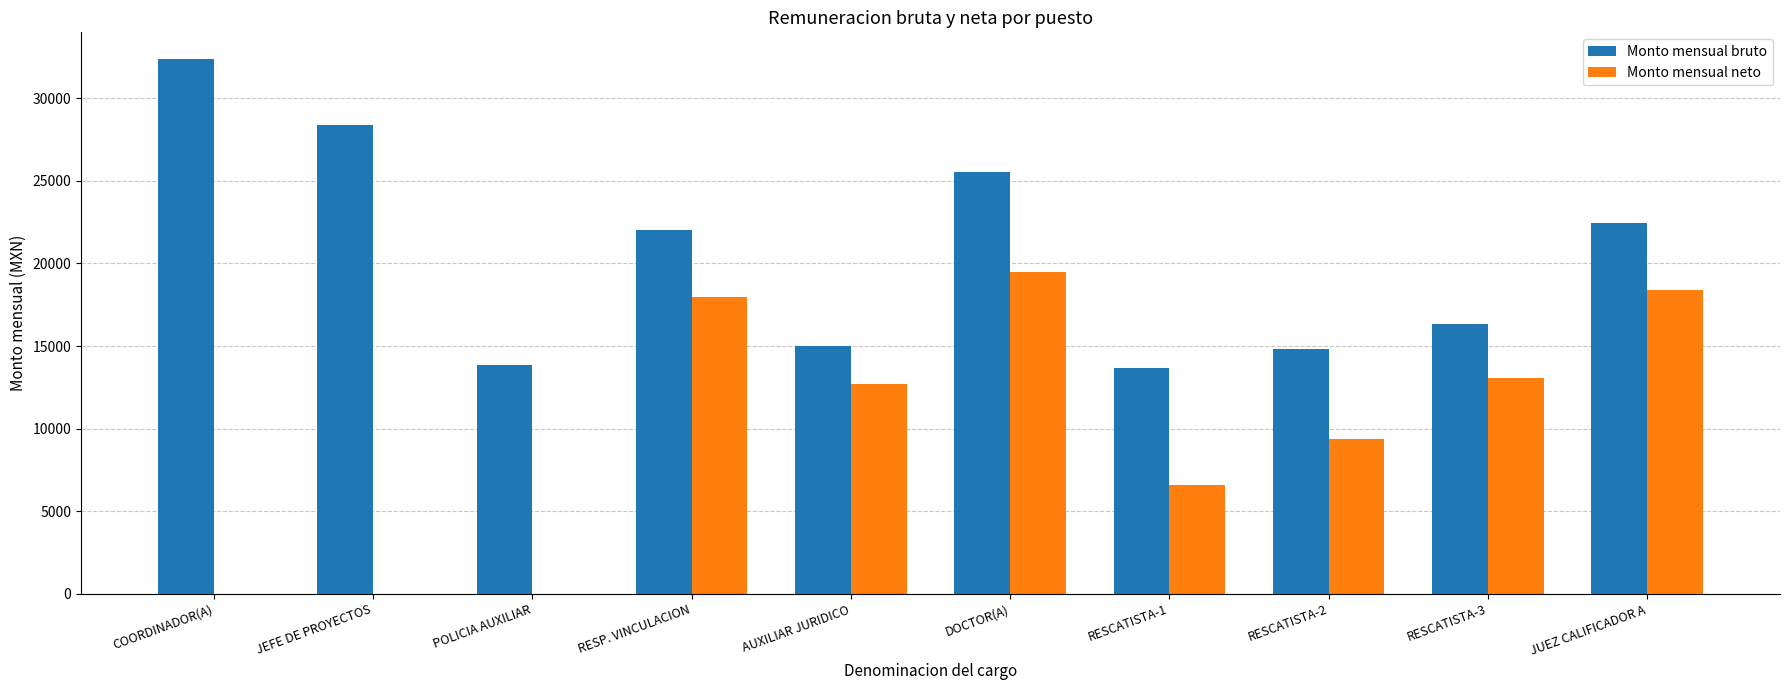

Is it true that Monto mensual neto equals 6054.3 at DOCTOR(A)?

False